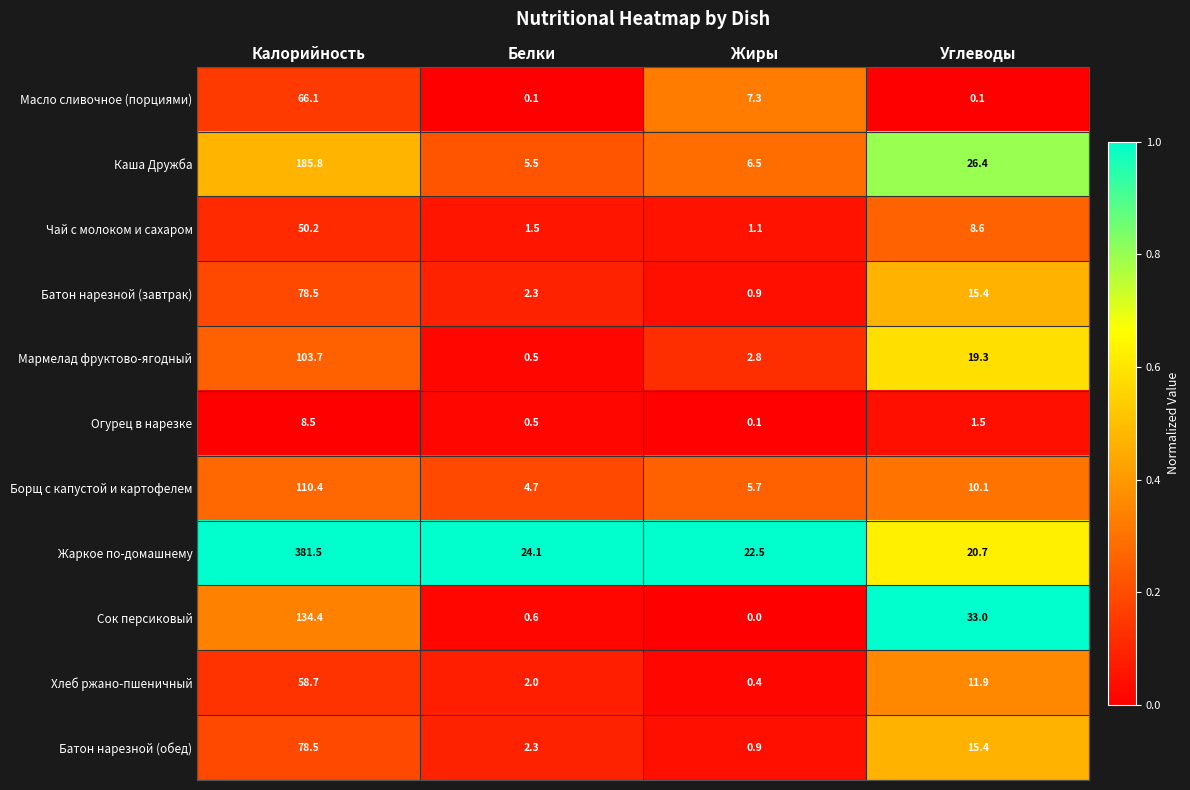

Rank the categories by Батон нарезной (обед) value from highest to lowest.

Калорийность, Углеводы, Белки, Жиры